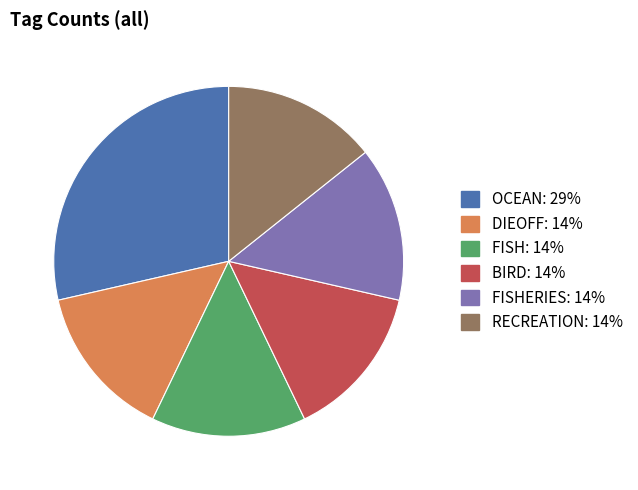

How many slices are in this pie chart?

6